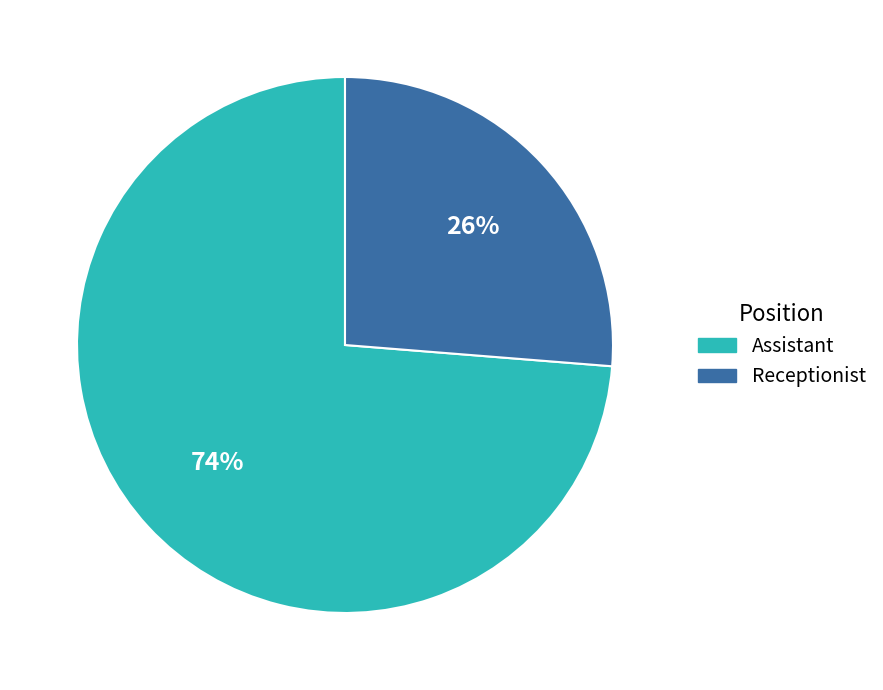

Is it true that Assistant is 85% of the pie?

False